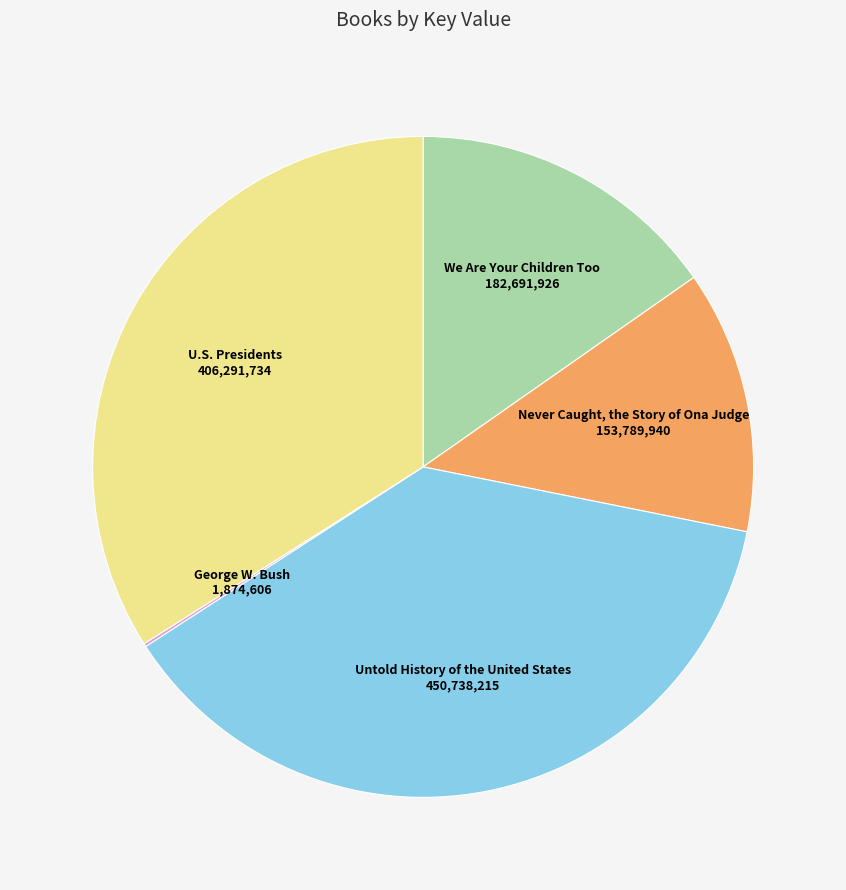

Does any single category account for the majority?

No